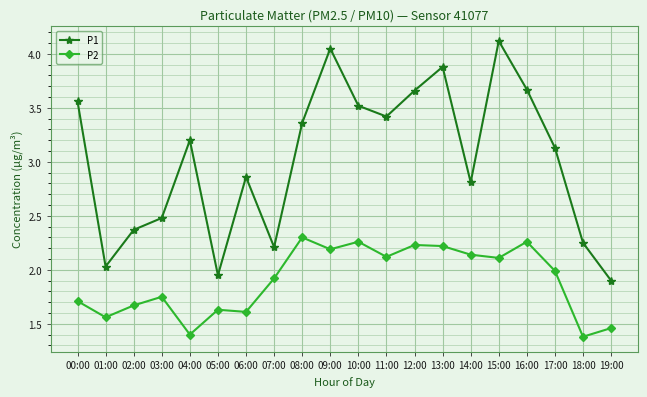

What is the sum of the P2 values at 00:00 and 13:00?

3.9